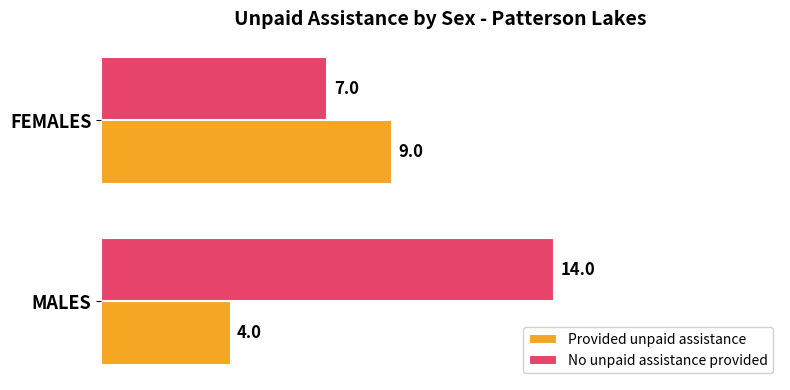

What are all the series names shown in the legend?

Provided unpaid assistance, No unpaid assistance provided